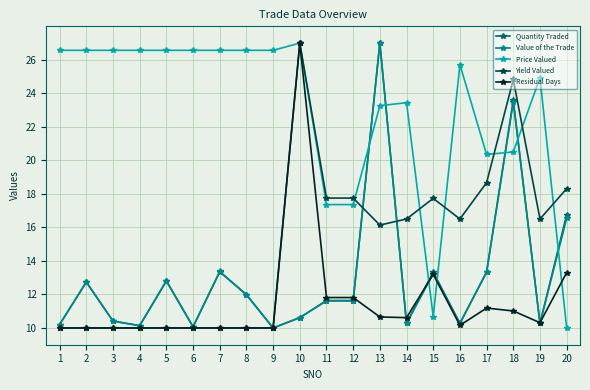

At which label does Price Valued first exceed 26?

1